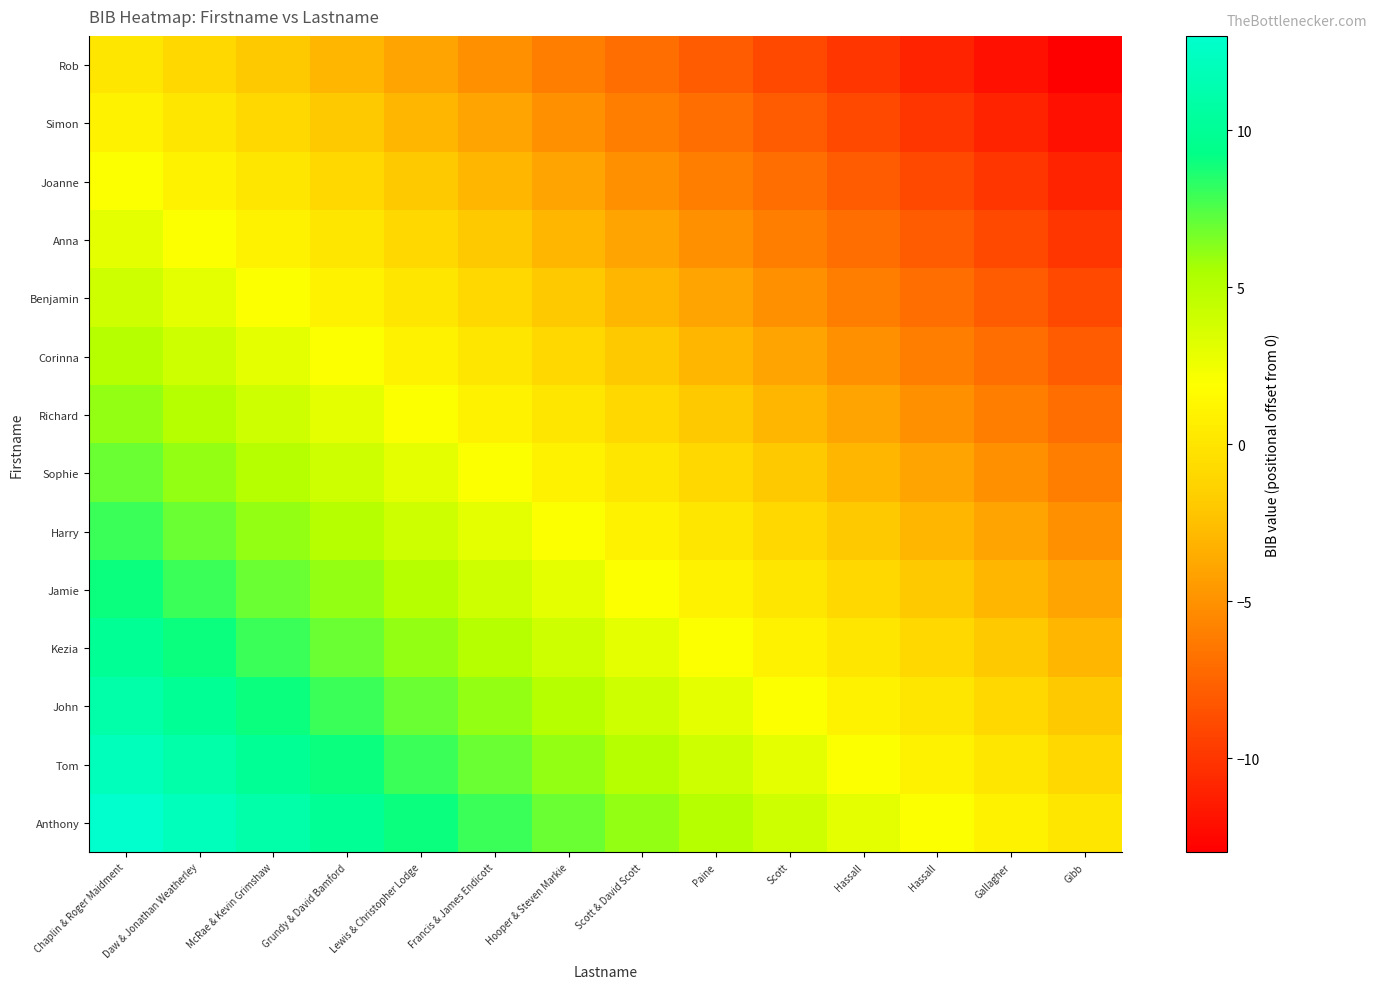

Reading left to right, list all the values displayed in this chart.

Rob: Chaplin & Roger Maidment=0	Daw & Jonathan Weatherley=-1	McRae & Kevin Grimshaw=-2	Grundy & David Bamford=-3	Lewis & Christopher Lodge=-4	Francis & James Endicott=-5	Hooper & Steven Markie=-6	Scott & David Scott=-7	Paine=-8	Scott=-9	Hassall=-10	Hassall=-11	Gallagher=-12	Gibb=-13
Simon: Chaplin & Roger Maidment=1	Daw & Jonathan Weatherley=0	McRae & Kevin Grimshaw=-1	Grundy & David Bamford=-2	Lewis & Christopher Lodge=-3	Francis & James Endicott=-4	Hooper & Steven Markie=-5	Scott & David Scott=-6	Paine=-7	Scott=-8	Hassall=-9	Hassall=-10	Gallagher=-11	Gibb=-12
Joanne: Chaplin & Roger Maidment=2	Daw & Jonathan Weatherley=1	McRae & Kevin Grimshaw=0	Grundy & David Bamford=-1	Lewis & Christopher Lodge=-2	Francis & James Endicott=-3	Hooper & Steven Markie=-4	Scott & David Scott=-5	Paine=-6	Scott=-7	Hassall=-8	Hassall=-9	Gallagher=-10	Gibb=-11
Anna: Chaplin & Roger Maidment=3	Daw & Jonathan Weatherley=2	McRae & Kevin Grimshaw=1	Grundy & David Bamford=0	Lewis & Christopher Lodge=-1	Francis & James Endicott=-2	Hooper & Steven Markie=-3	Scott & David Scott=-4	Paine=-5	Scott=-6	Hassall=-7	Hassall=-8	Gallagher=-9	Gibb=-10
Benjamin: Chaplin & Roger Maidment=4	Daw & Jonathan Weatherley=3	McRae & Kevin Grimshaw=2	Grundy & David Bamford=1	Lewis & Christopher Lodge=0	Francis & James Endicott=-1	Hooper & Steven Markie=-2	Scott & David Scott=-3	Paine=-4	Scott=-5	Hassall=-6	Hassall=-7	Gallagher=-8	Gibb=-9
Corinna: Chaplin & Roger Maidment=5	Daw & Jonathan Weatherley=4	McRae & Kevin Grimshaw=3	Grundy & David Bamford=2	Lewis & Christopher Lodge=1	Francis & James Endicott=0	Hooper & Steven Markie=-1	Scott & David Scott=-2	Paine=-3	Scott=-4	Hassall=-5	Hassall=-6	Gallagher=-7	Gibb=-8
Richard: Chaplin & Roger Maidment=6	Daw & Jonathan Weatherley=5	McRae & Kevin Grimshaw=4	Grundy & David Bamford=3	Lewis & Christopher Lodge=2	Francis & James Endicott=1	Hooper & Steven Markie=0	Scott & David Scott=-1	Paine=-2	Scott=-3	Hassall=-4	Hassall=-5	Gallagher=-6	Gibb=-7
Sophie: Chaplin & Roger Maidment=7	Daw & Jonathan Weatherley=6	McRae & Kevin Grimshaw=5	Grundy & David Bamford=4	Lewis & Christopher Lodge=3	Francis & James Endicott=2	Hooper & Steven Markie=1	Scott & David Scott=0	Paine=-1	Scott=-2	Hassall=-3	Hassall=-4	Gallagher=-5	Gibb=-6
Harry: Chaplin & Roger Maidment=8	Daw & Jonathan Weatherley=7	McRae & Kevin Grimshaw=6	Grundy & David Bamford=5	Lewis & Christopher Lodge=4	Francis & James Endicott=3	Hooper & Steven Markie=2	Scott & David Scott=1	Paine=0	Scott=-1	Hassall=-2	Hassall=-3	Gallagher=-4	Gibb=-5
Jamie: Chaplin & Roger Maidment=9	Daw & Jonathan Weatherley=8	McRae & Kevin Grimshaw=7	Grundy & David Bamford=6	Lewis & Christopher Lodge=5	Francis & James Endicott=4	Hooper & Steven Markie=3	Scott & David Scott=2	Paine=1	Scott=0	Hassall=-1	Hassall=-2	Gallagher=-3	Gibb=-4
Kezia: Chaplin & Roger Maidment=10	Daw & Jonathan Weatherley=9	McRae & Kevin Grimshaw=8	Grundy & David Bamford=7	Lewis & Christopher Lodge=6	Francis & James Endicott=5	Hooper & Steven Markie=4	Scott & David Scott=3	Paine=2	Scott=1	Hassall=0	Hassall=-1	Gallagher=-2	Gibb=-3
John: Chaplin & Roger Maidment=11	Daw & Jonathan Weatherley=10	McRae & Kevin Grimshaw=9	Grundy & David Bamford=8	Lewis & Christopher Lodge=7	Francis & James Endicott=6	Hooper & Steven Markie=5	Scott & David Scott=4	Paine=3	Scott=2	Hassall=1	Hassall=0	Gallagher=-1	Gibb=-2
Tom: Chaplin & Roger Maidment=12	Daw & Jonathan Weatherley=11	McRae & Kevin Grimshaw=10	Grundy & David Bamford=9	Lewis & Christopher Lodge=8	Francis & James Endicott=7	Hooper & Steven Markie=6	Scott & David Scott=5	Paine=4	Scott=3	Hassall=2	Hassall=1	Gallagher=0	Gibb=-1
Anthony: Chaplin & Roger Maidment=13	Daw & Jonathan Weatherley=12	McRae & Kevin Grimshaw=11	Grundy & David Bamford=10	Lewis & Christopher Lodge=9	Francis & James Endicott=8	Hooper & Steven Markie=7	Scott & David Scott=6	Paine=5	Scott=4	Hassall=3	Hassall=2	Gallagher=1	Gibb=0